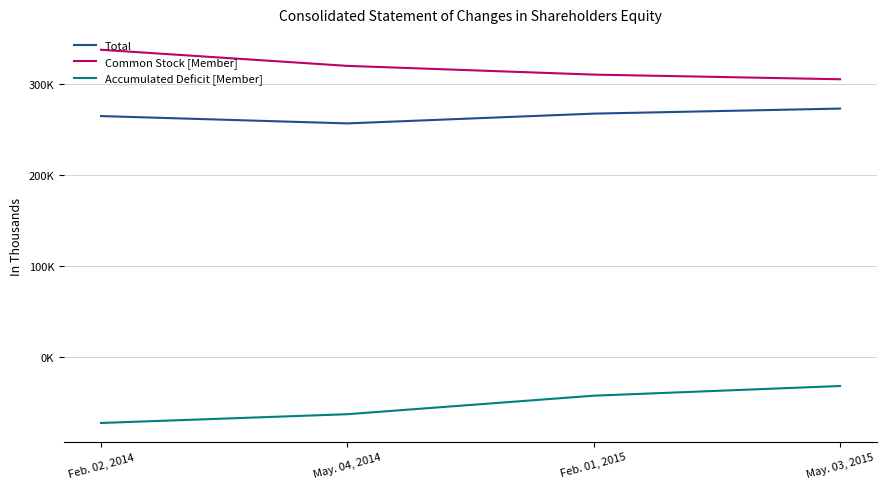

What is the value of the Total point at the 1st from the left?

265093